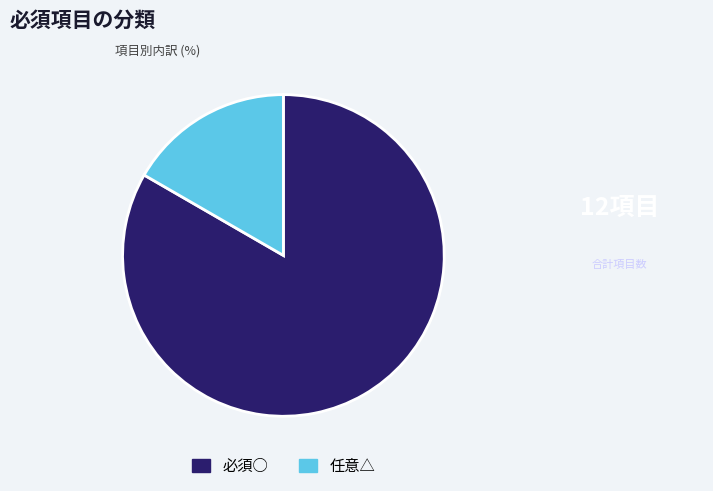

What is the largest slice in the pie chart?

必須○